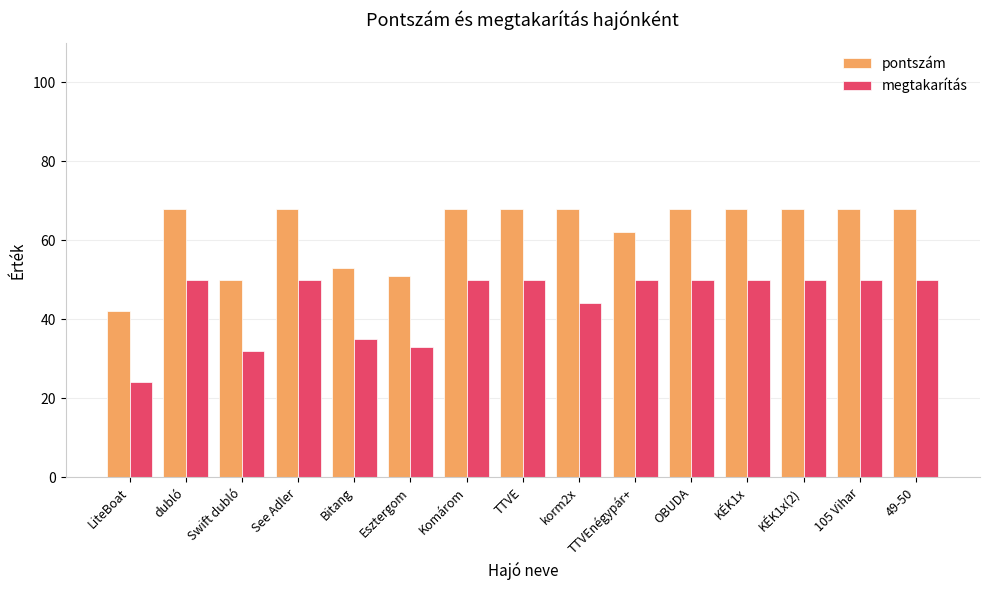

What is the sum of all megtakarítás values?

668